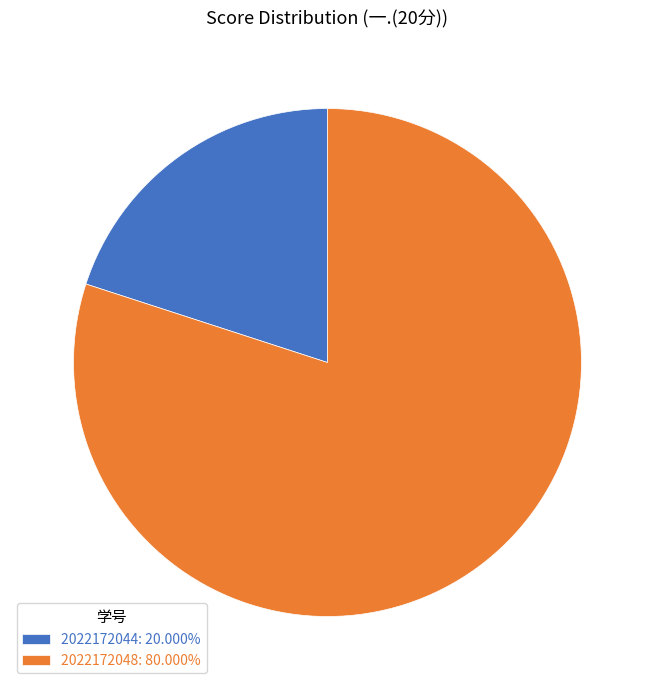

How many slices are in this pie chart?

2